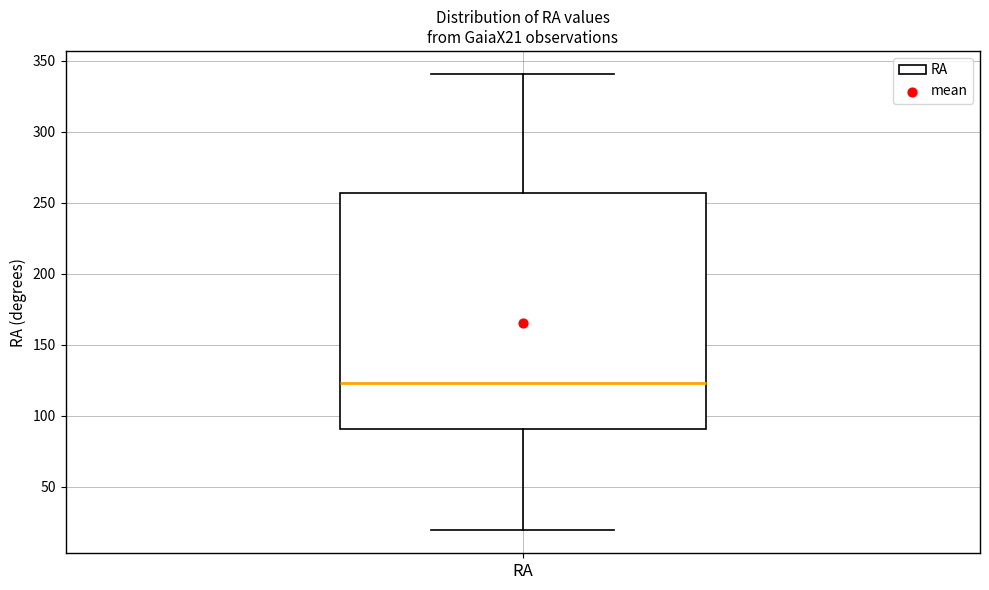

Where does the median line of the box for RA sit on the y-axis? The values are not printed on the chart, so give them approximately, as read against the axis.

125